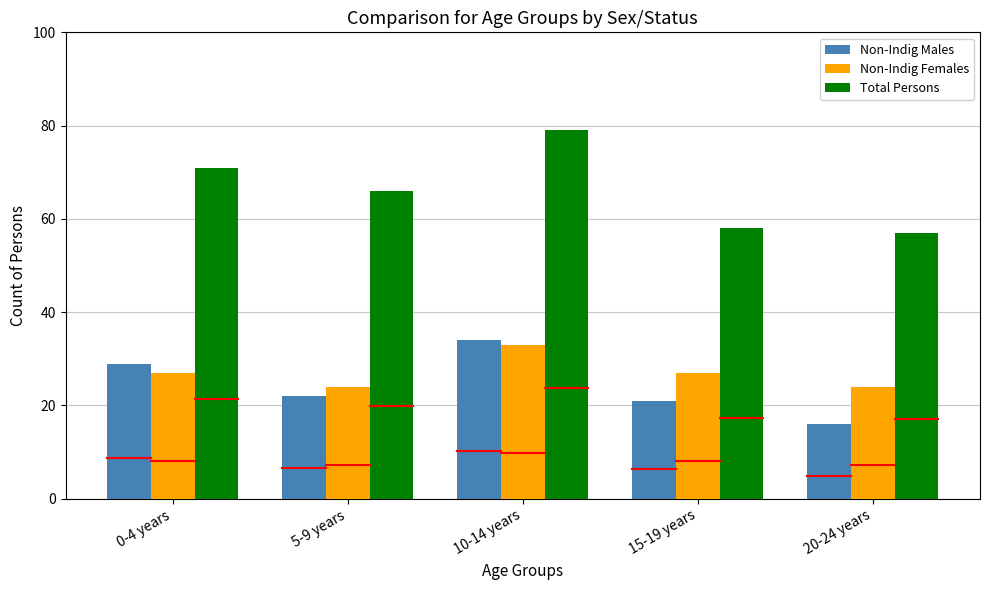

What is the label of the 3rd bar from the right?

10-14 years